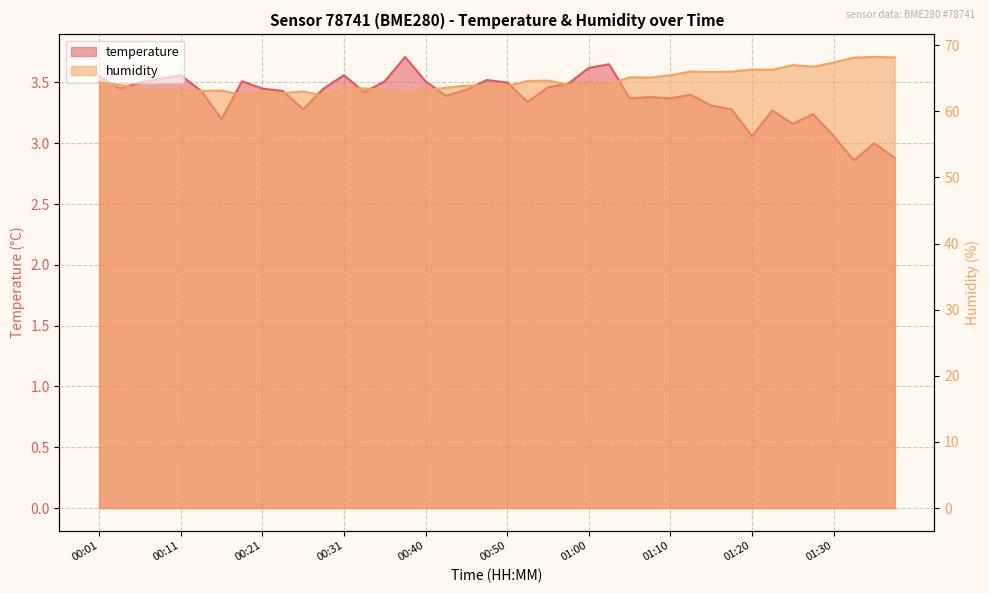

Between 00:50 and 01:32, which series saw the biggest shift?

humidity